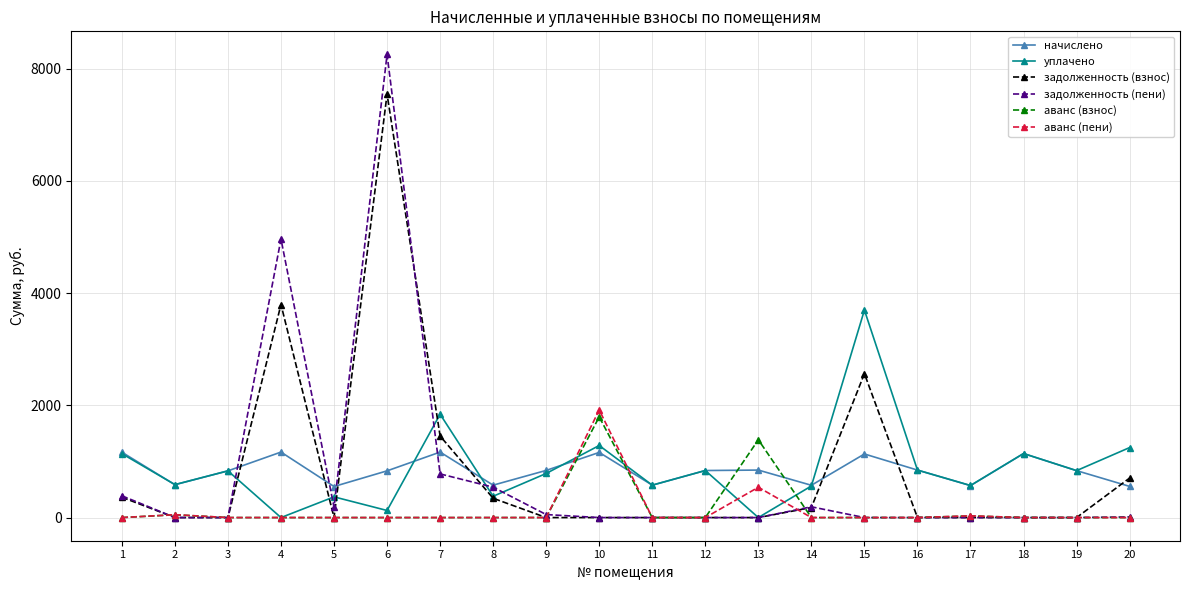

Where is the first local minimum for уплачено?

2